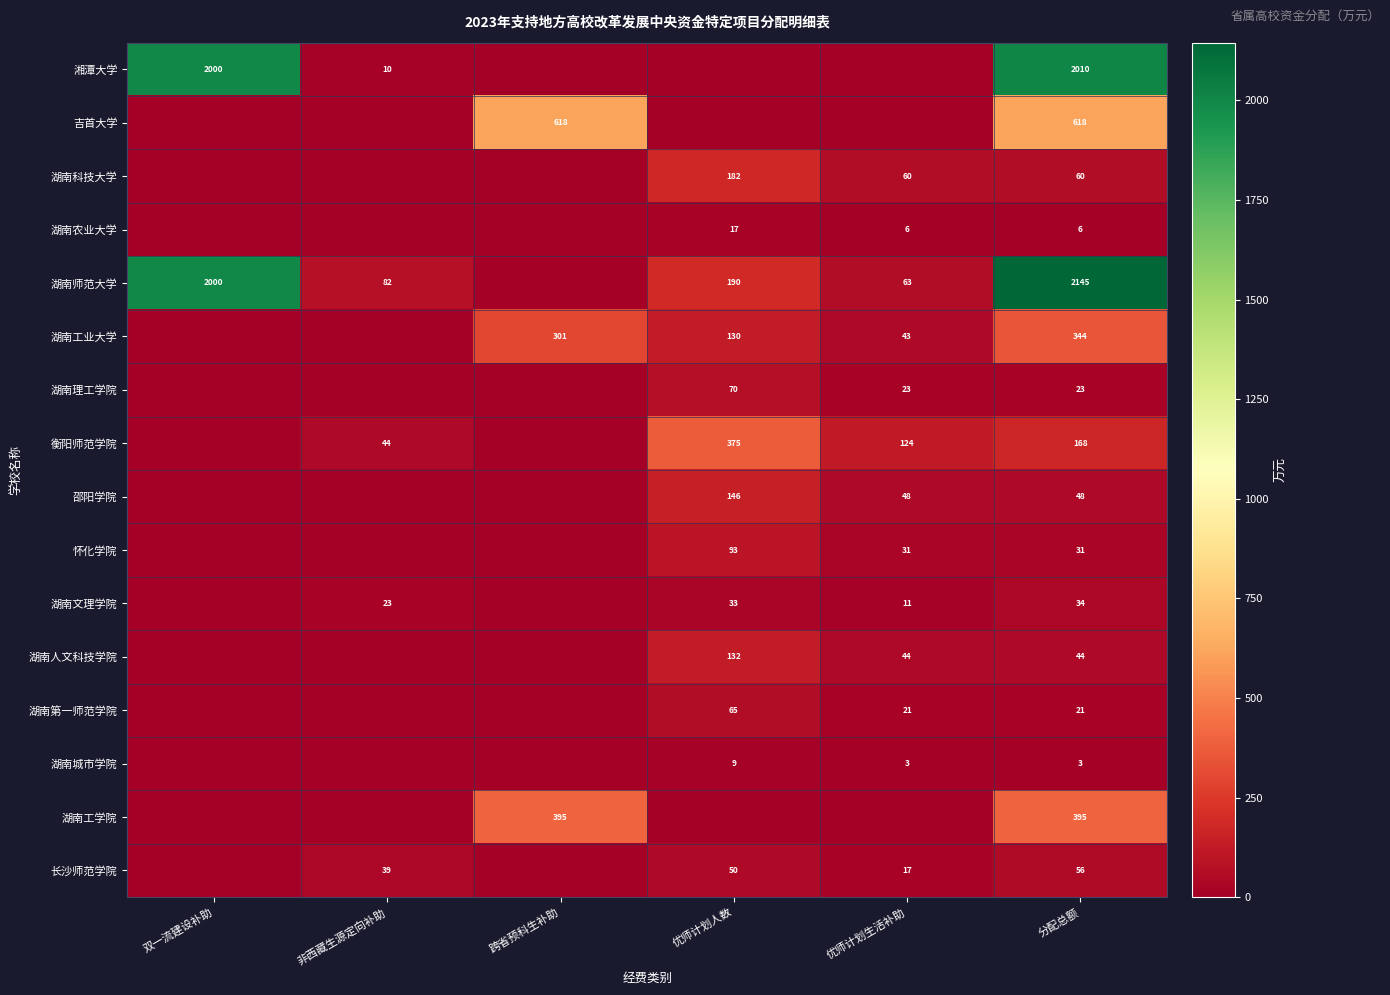

The 长沙师范学院 series shows 50 at 优师计划人数. True or false?

True